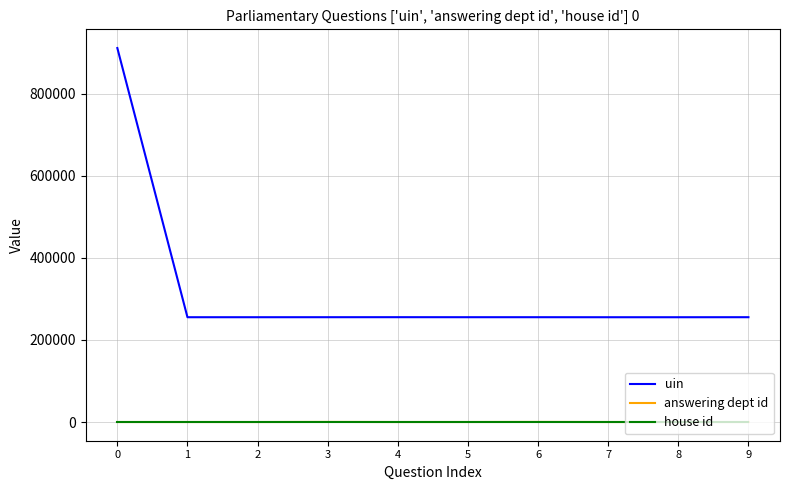

True or false: house id and uin cross at least once.

False